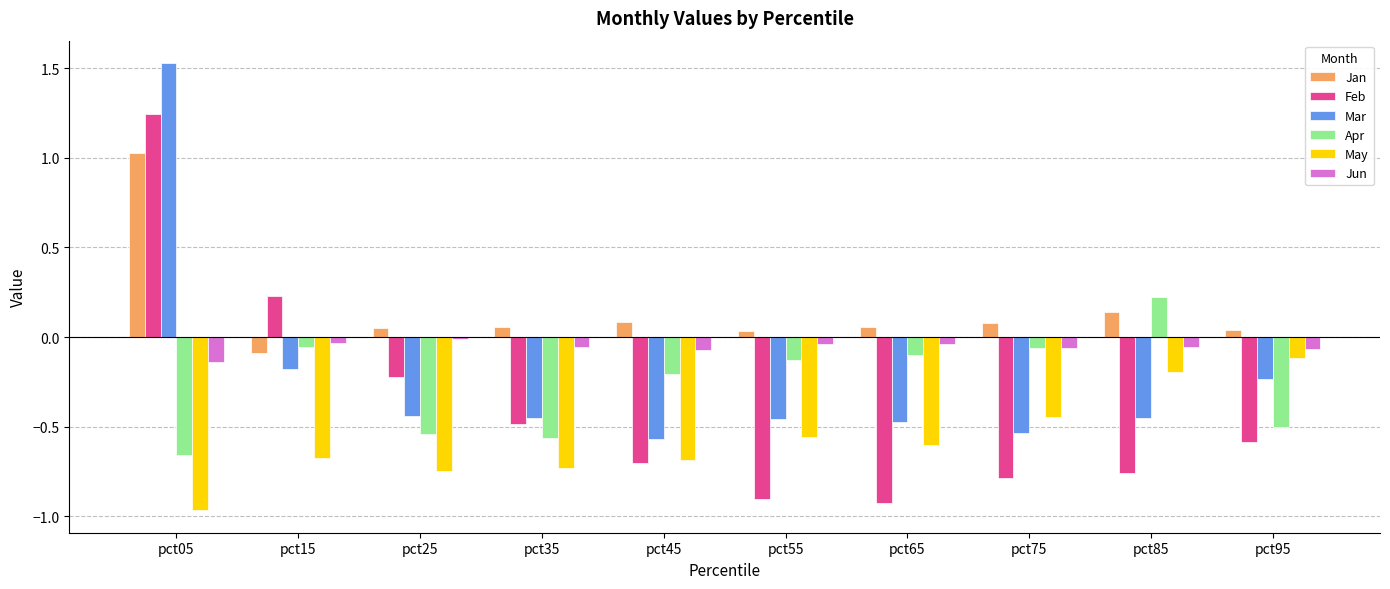

Which label corresponds to the largest value in the chart?

pct05